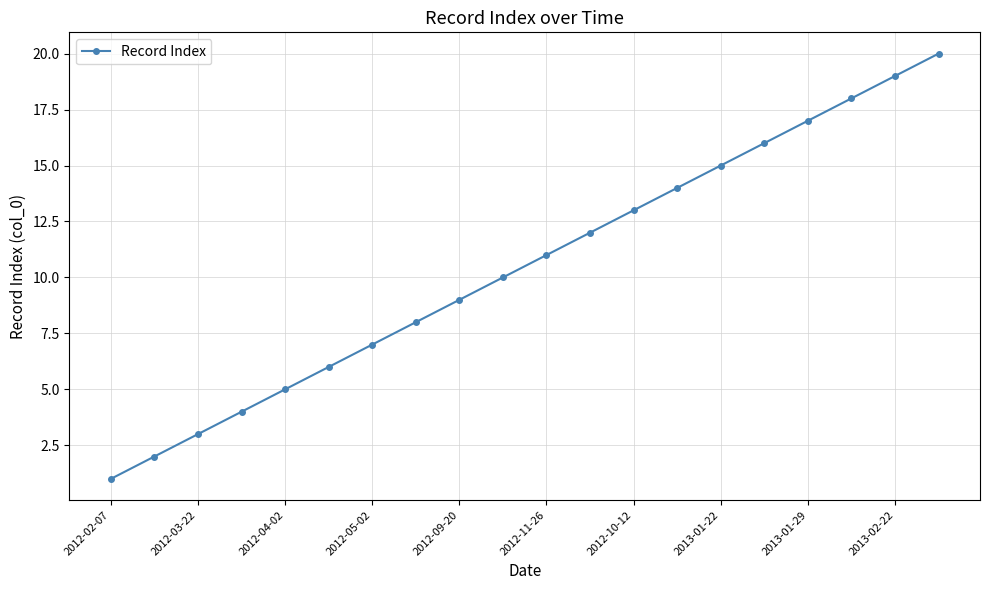

What is the greatest value displayed?

20